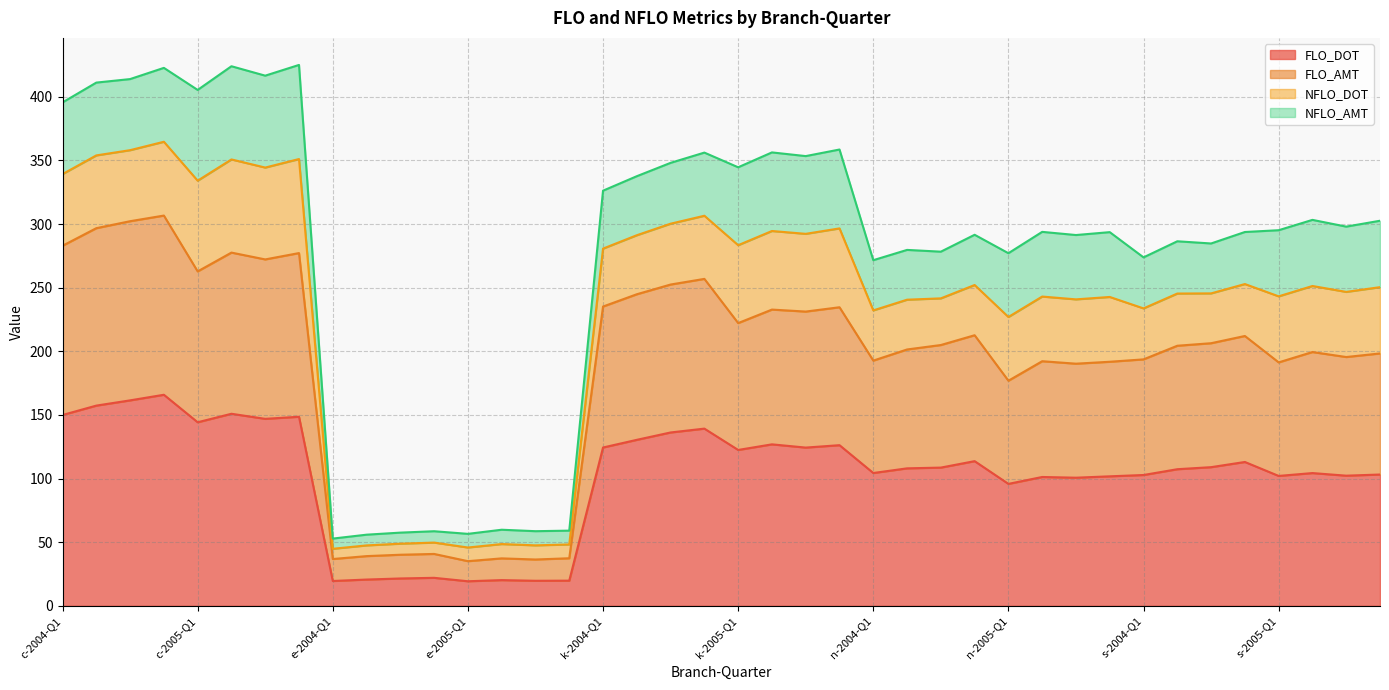

Is it true that FLO_AMT equals 232.8 at k-2005-Q2?

True